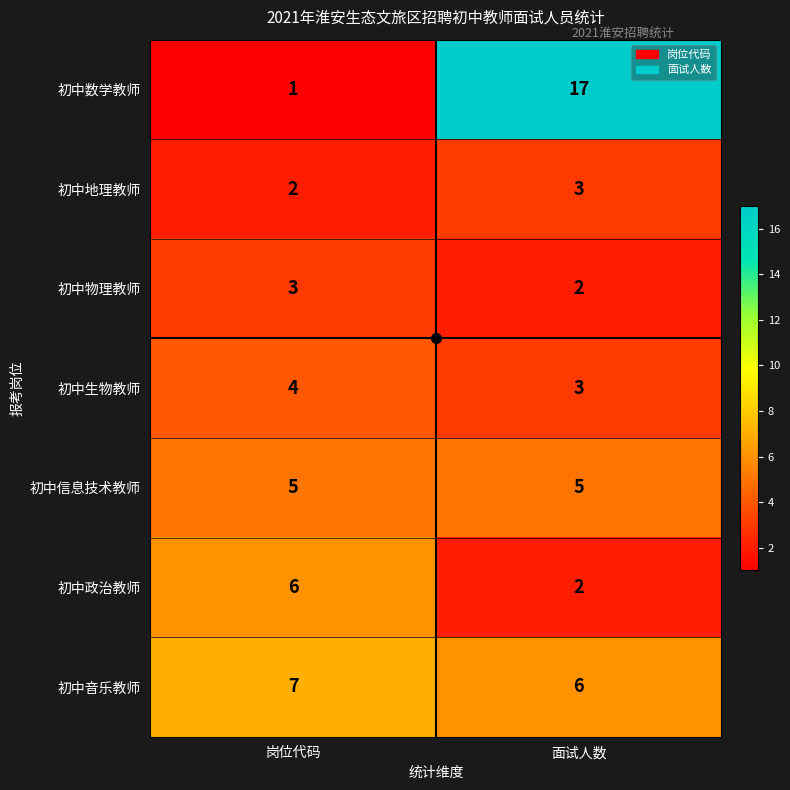

Rank the categories by 初中地理教师 value from lowest to highest.

岗位代码, 面试人数